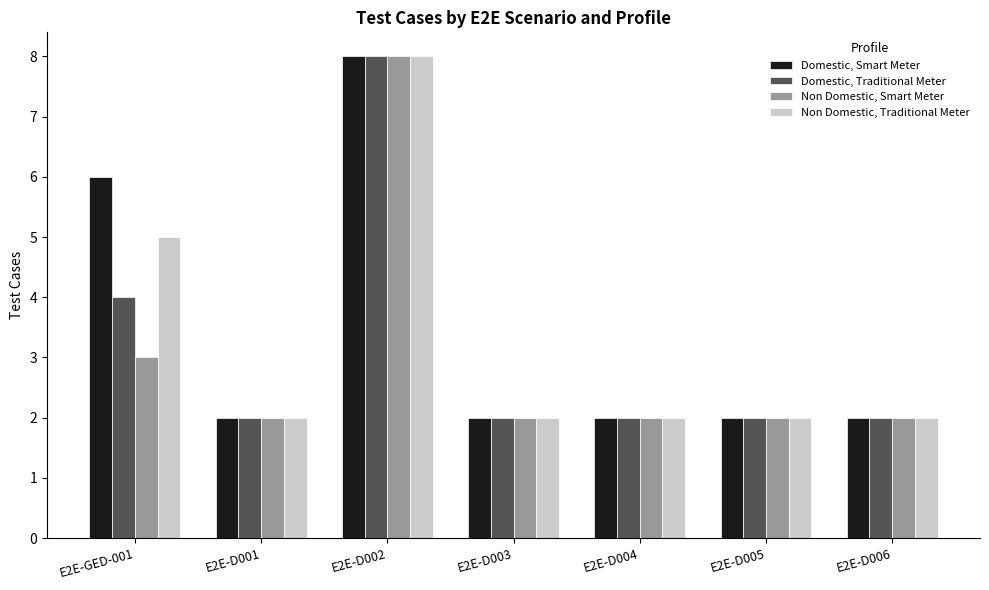

Rank the series at E2E-GED-001 from lowest to highest value.

Non Domestic, Smart Meter, Domestic, Traditional Meter, Non Domestic, Traditional Meter, Domestic, Smart Meter